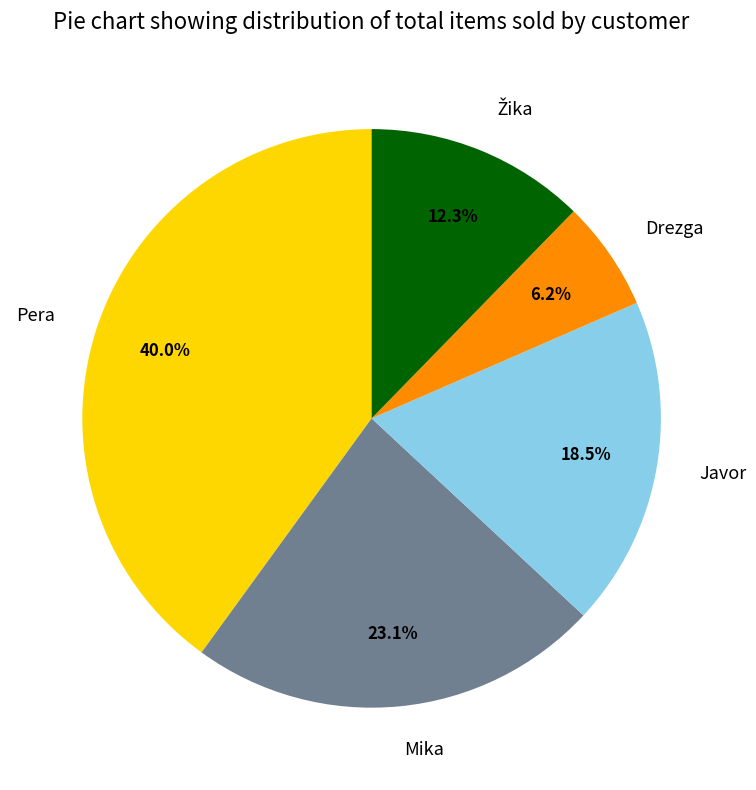

How many segments does this pie chart have?

5